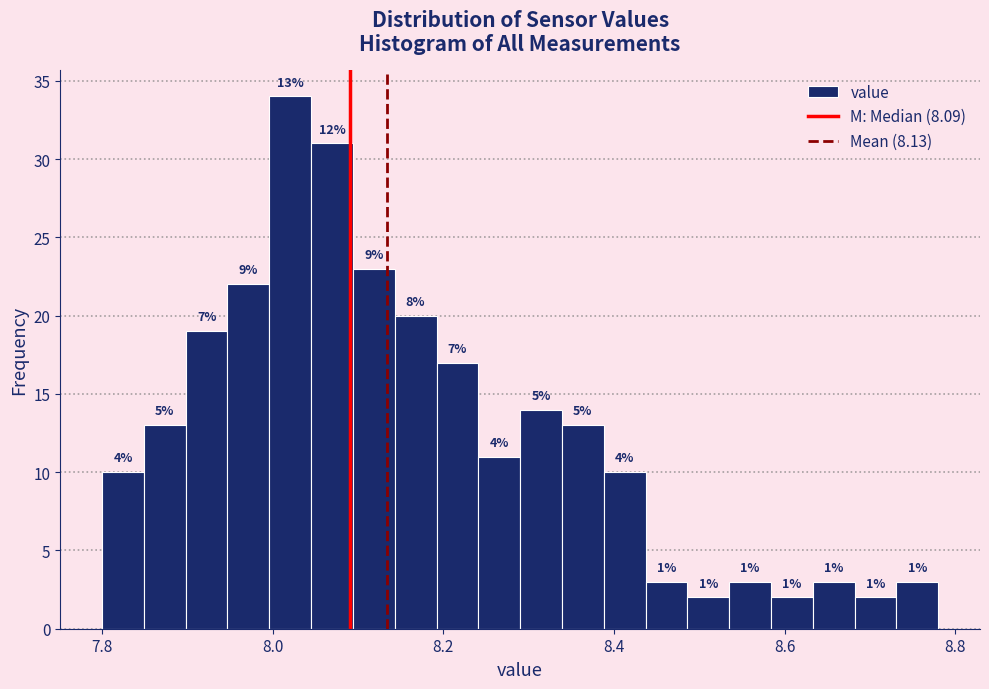

Around what value on the x-axis is the tallest bar? Give the approximate position of its centre, as read against the axis.

8.02